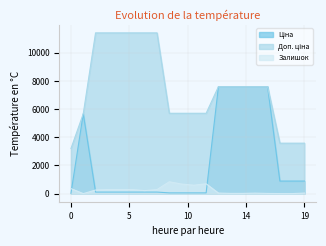

What is the highest value of the Залишок series?

845.0